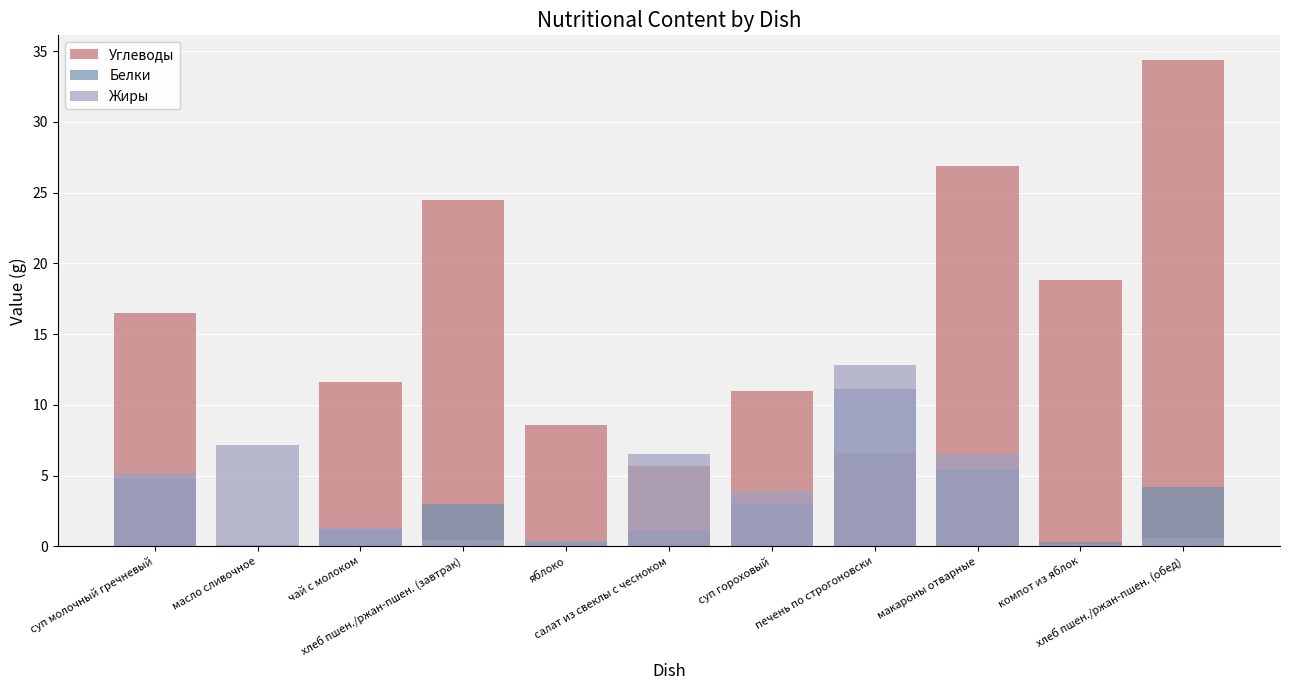

List the series in order of their peak value, lowest first.

Белки, Жиры, Углеводы